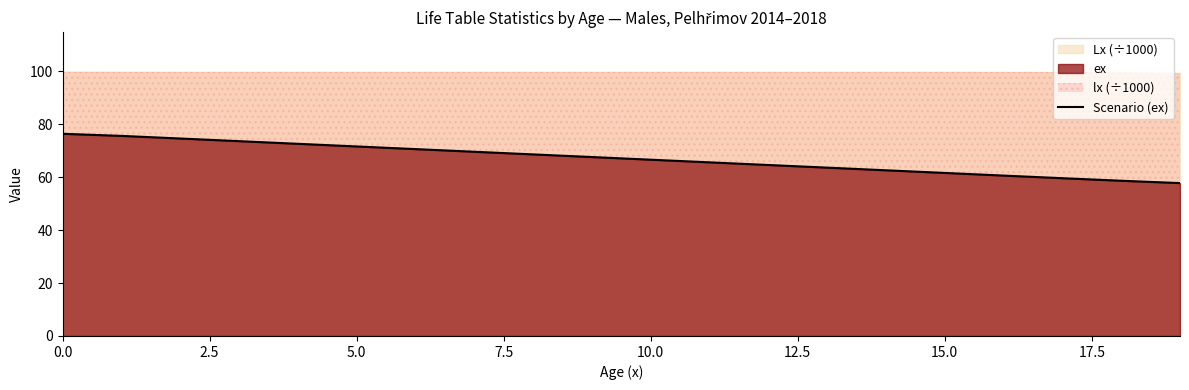

What is the maximum value for Scenario (ex)?

76.3